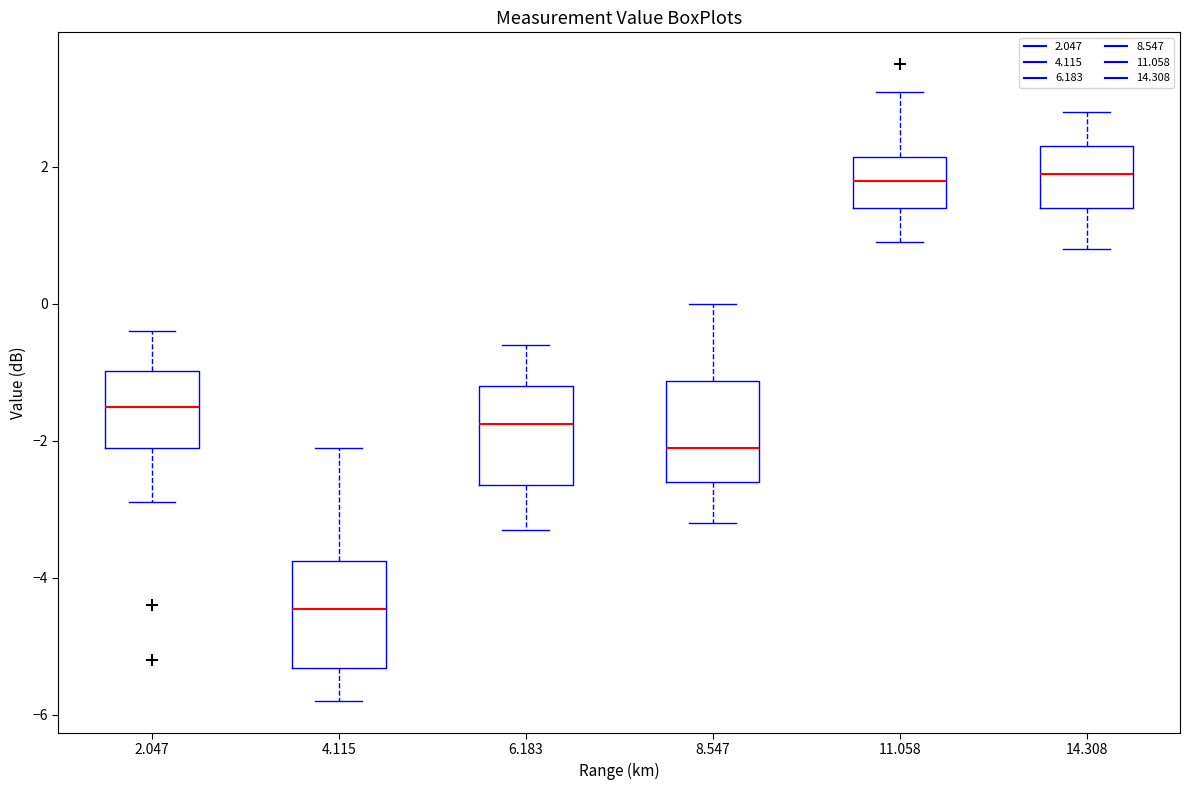

Which box's median line is the lowest?

4.115